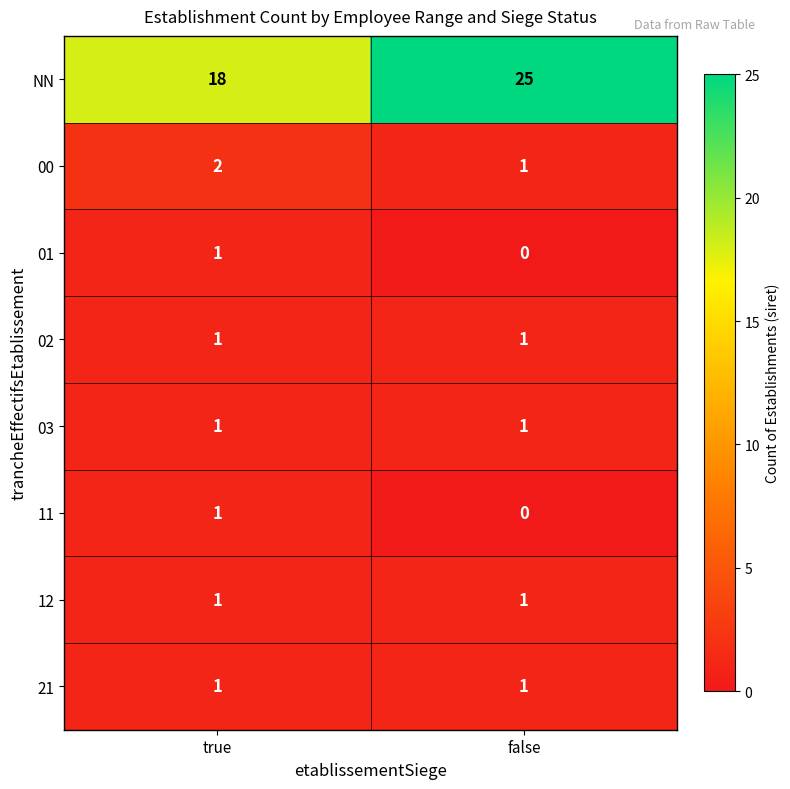

What is the total value across all series at true?

26